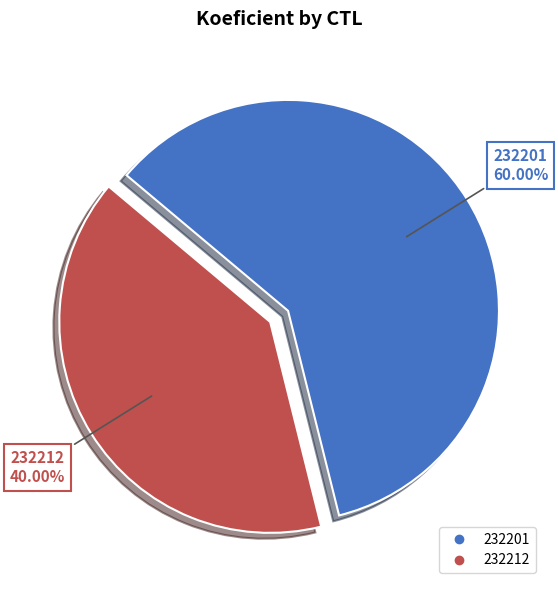

True or false: 232212 accounts for 40% of the total.

True